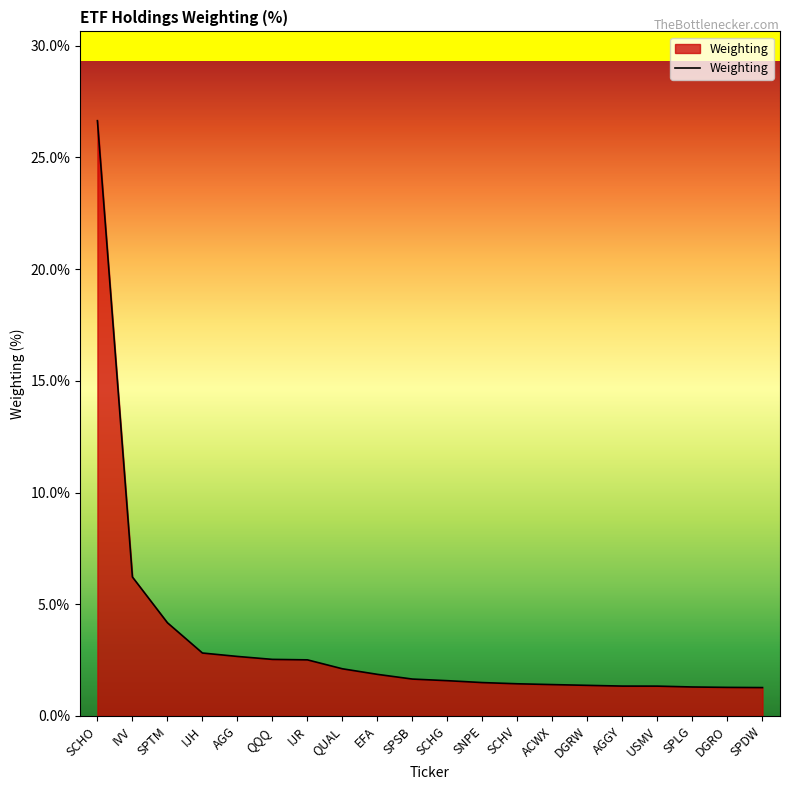

The value at SNPE is 1.5. True or false?

True